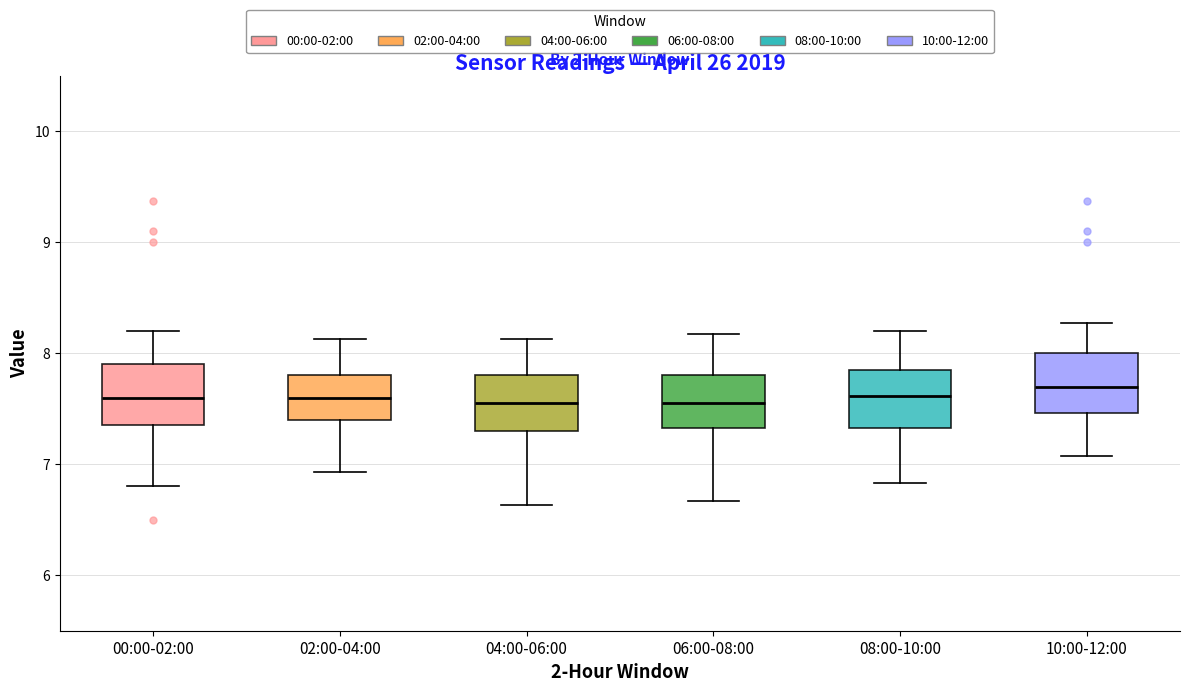

Where does the upper whisker of the box for 02:00-04:00 end on the y-axis? The values are not printed on the chart, so give them approximately, as read against the axis.

8.1